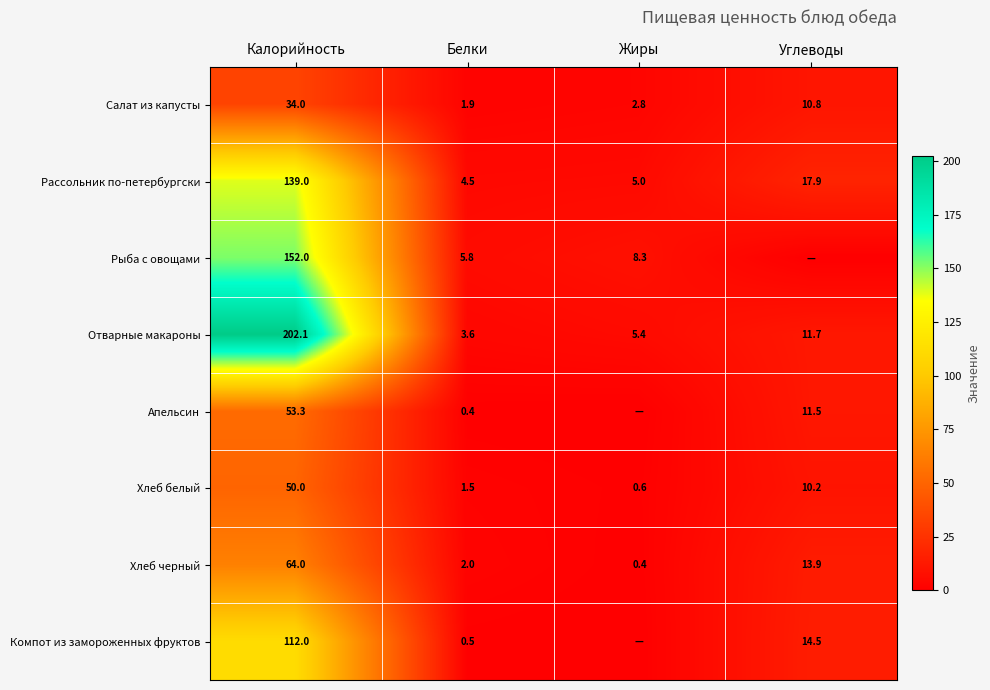

Read the Хлеб белый value at Белки.

1.5